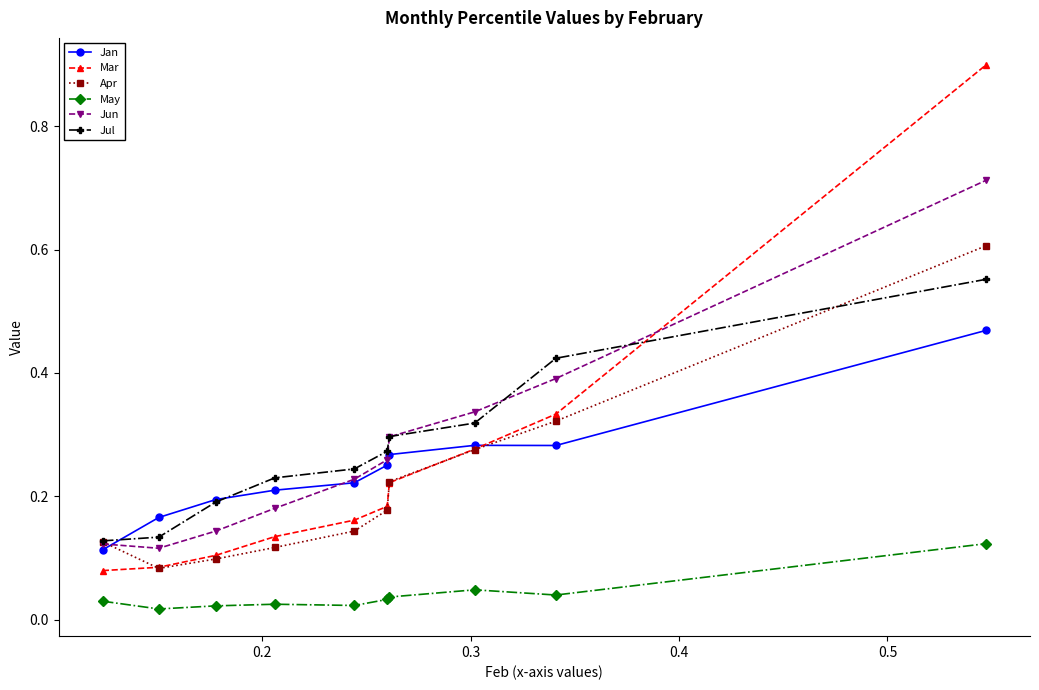

Count the number of data series in this chart.

6